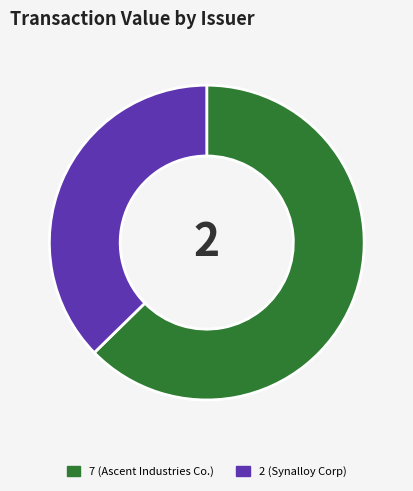

Rank the categories by value from highest to lowest.

7 (Ascent Industries Co.), 2 (Synalloy Corp)